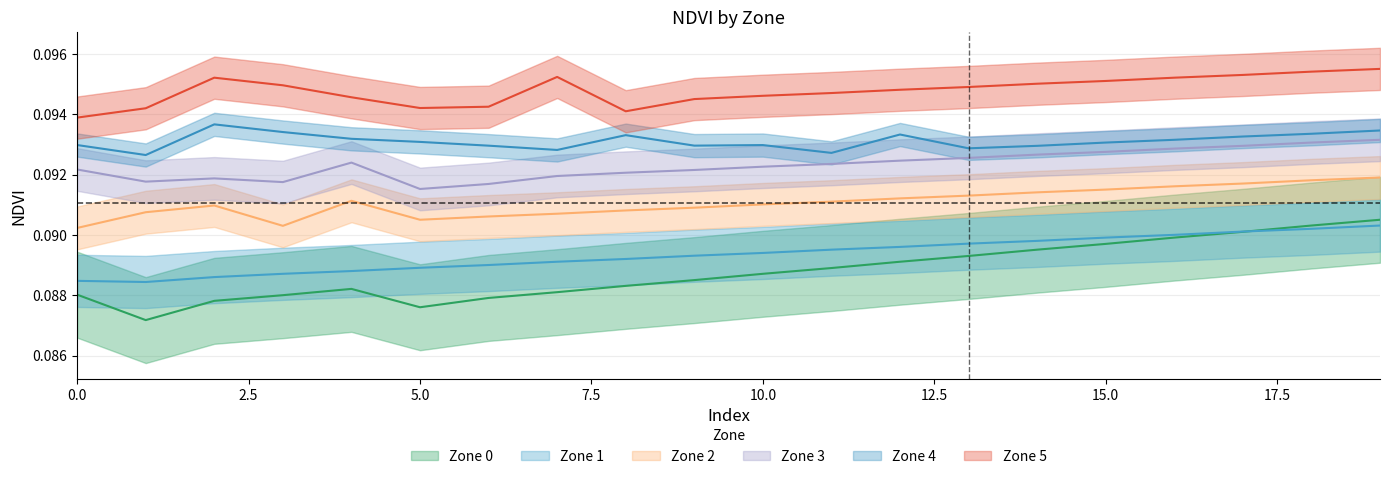

Which series has the largest total across all categories?

Zone 5